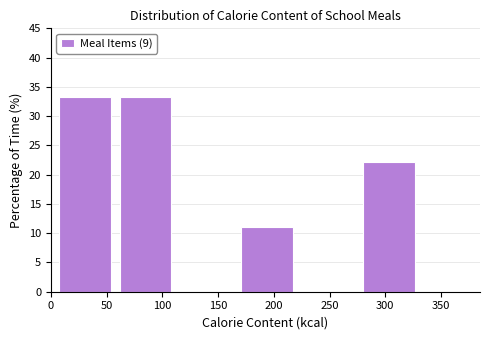

Reading left to right, transcribe this chart: for each bar, give the range it covers on the x-axis and its height. Neither the bar edges nor the heights are printed on the chart, so give them approximately, as read against the axes.

5 to 60: 33.5
60 to 115: 33.5
115 to 170: 0
170 to 225: 11.0
225 to 280: 0
280 to 335: 22.0